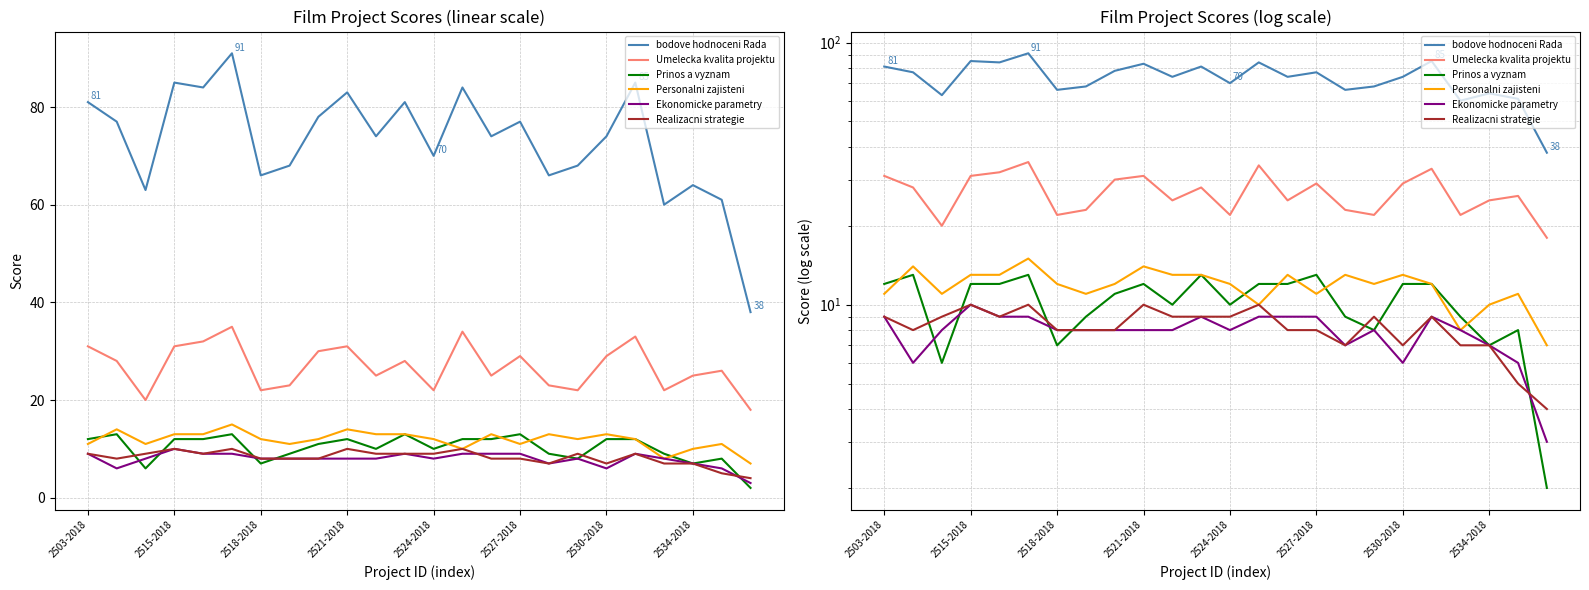

What is the difference between the Personalni zajisteni values at 2534-2018 and 2524-2018?

2